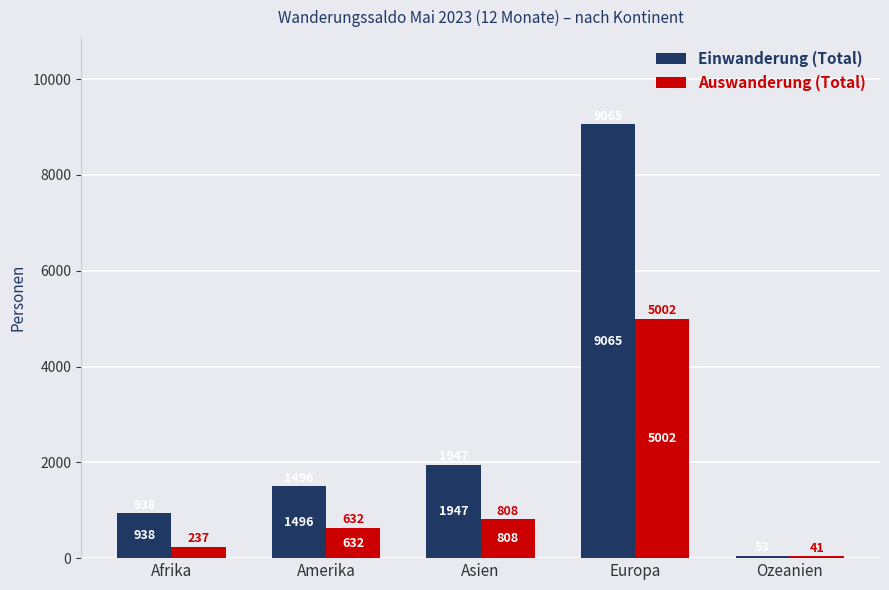

What is the average value of the Einwanderung (Total) series?

2700